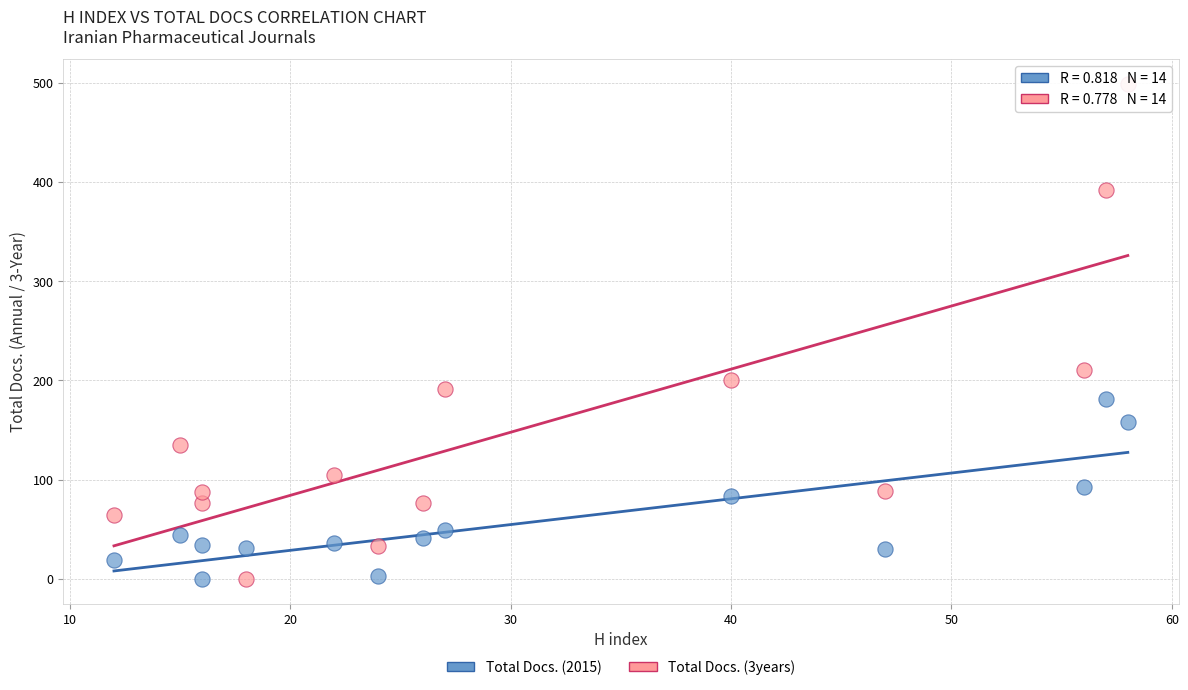

Across all data points, what is the range of Y values (max minus min)?

499